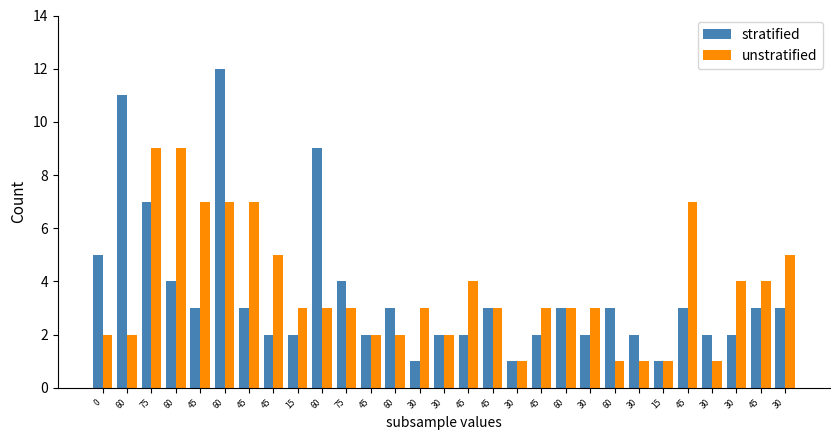

Reading left to right, extract all data points from this chart.

stratified: 0=5	60=11	75=7	60=4	45=3	60=12	45=3	45=2	15=2	60=9	75=4	45=2	60=3	30=1	30=2	45=2	45=3	30=1	45=2	60=3	30=2	60=3	30=2	15=1	45=3	30=2	30=2	45=3	30=3
unstratified: 0=2	60=2	75=9	60=9	45=7	60=7	45=7	45=5	15=3	60=3	75=3	45=2	60=2	30=3	30=2	45=4	45=3	30=1	45=3	60=3	30=3	60=1	30=1	15=1	45=7	30=1	30=4	45=4	30=5